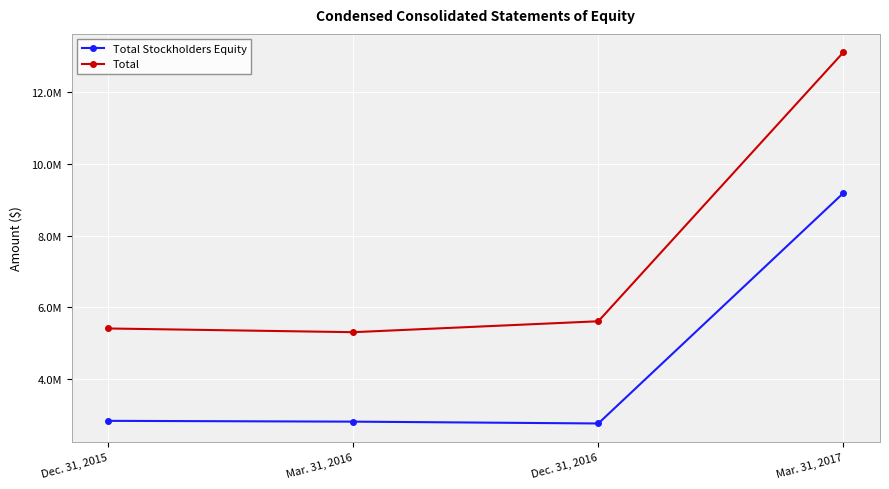

How many interior local valleys does the Total Stockholders Equity series have?

1